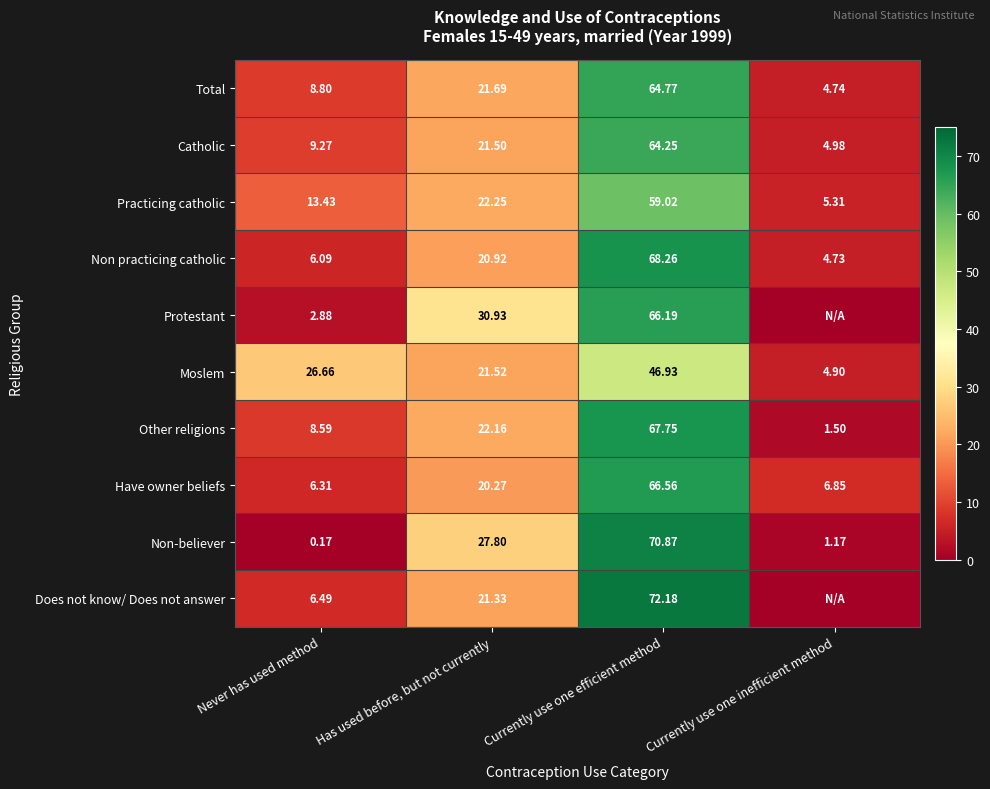

What is the sum of the Non practicing catholic values at Currently use one efficient method and Never has used method?

74.4